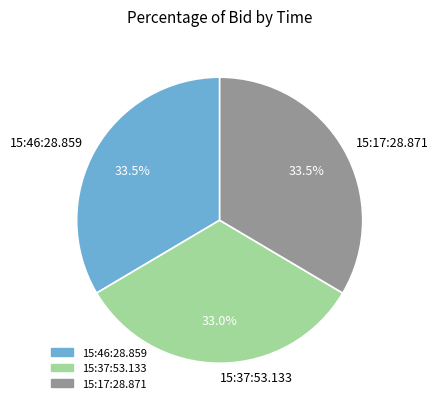

Does 15:37:53.133 represent more than half of the total?

No